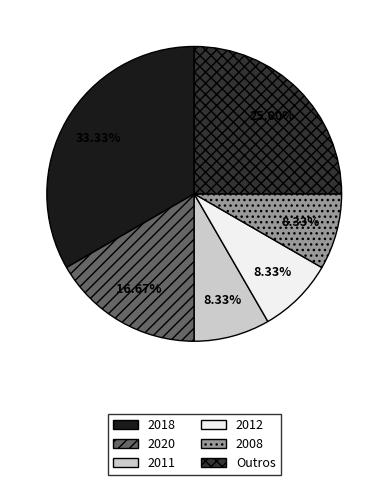

How many segments does this pie chart have?

6